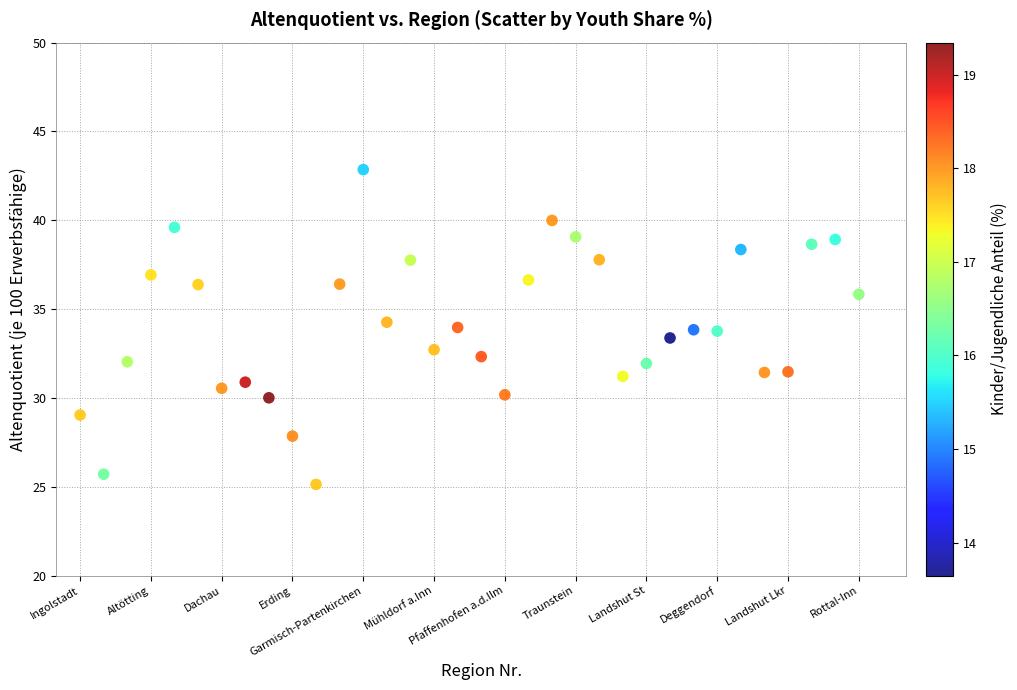

What is the range of X values (max minus min)?

33.0